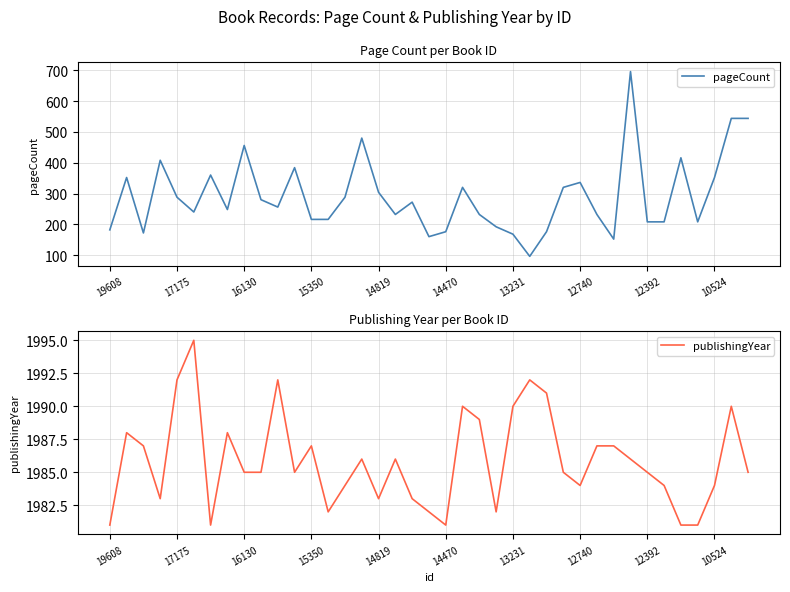

True or false: publishingYear has more than 0 points higher than both neighbors.

True